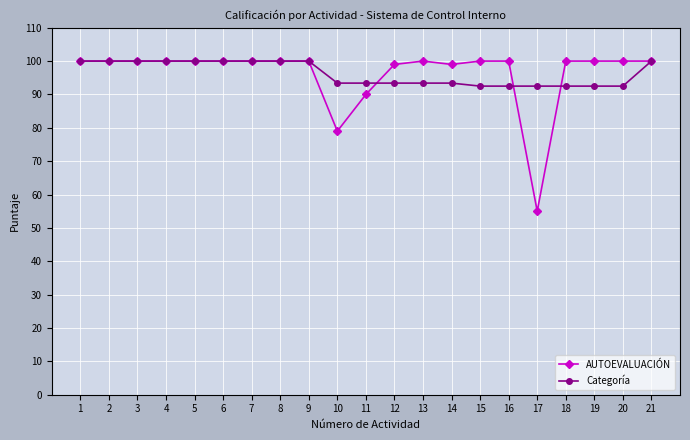

The value of AUTOEVALUACIÓN at 8 is 51.9. True or false?

False